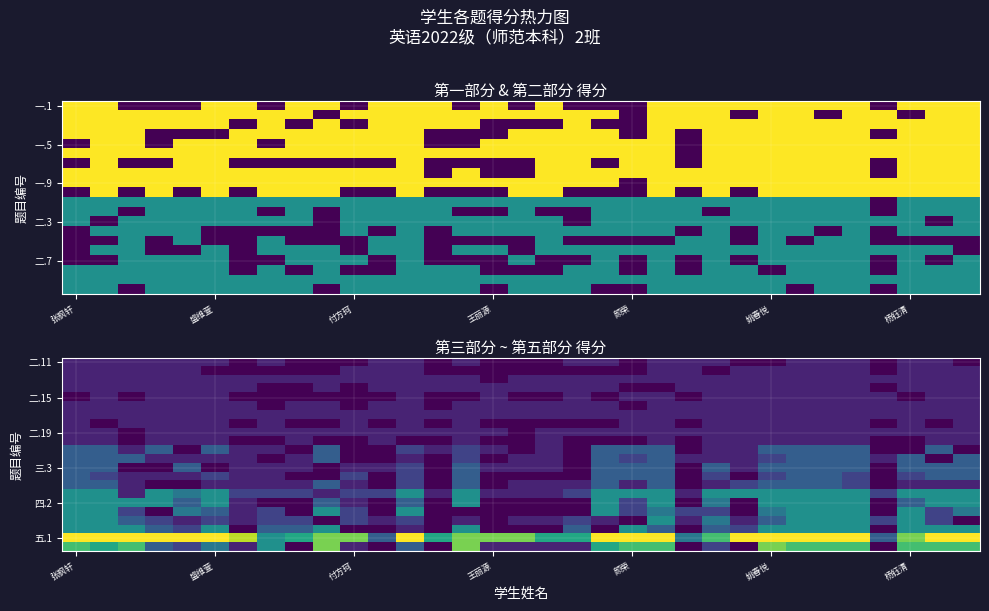

What is the greatest value displayed?

10